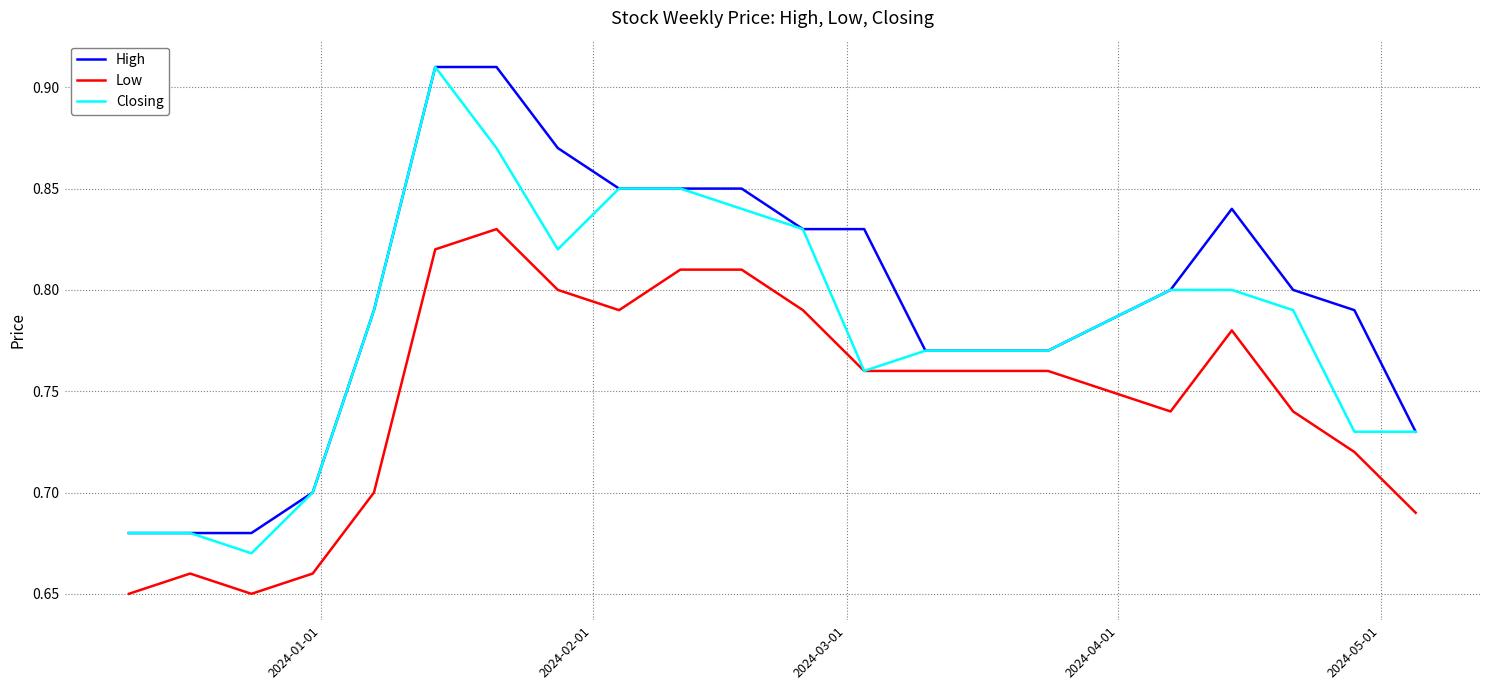

Is this an area chart (filled region under the line)?

No